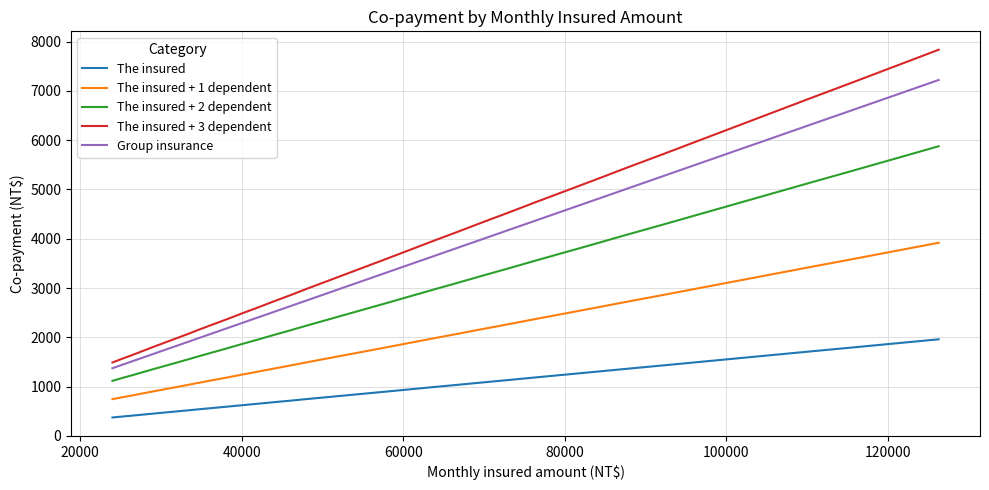

What is the maximum value for The insured + 1 dependent?

3918